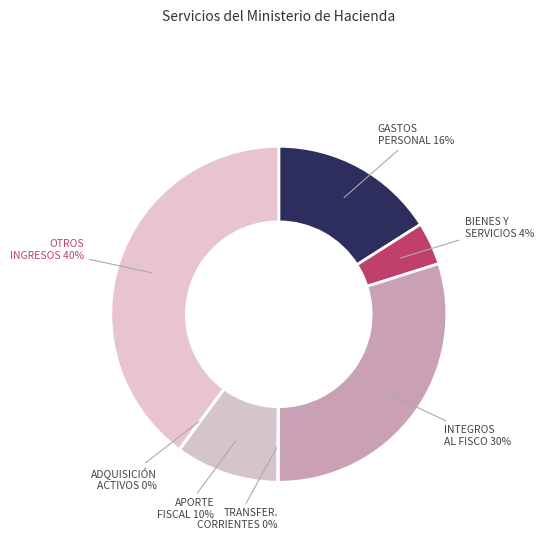

How many slices are in this pie chart?

7